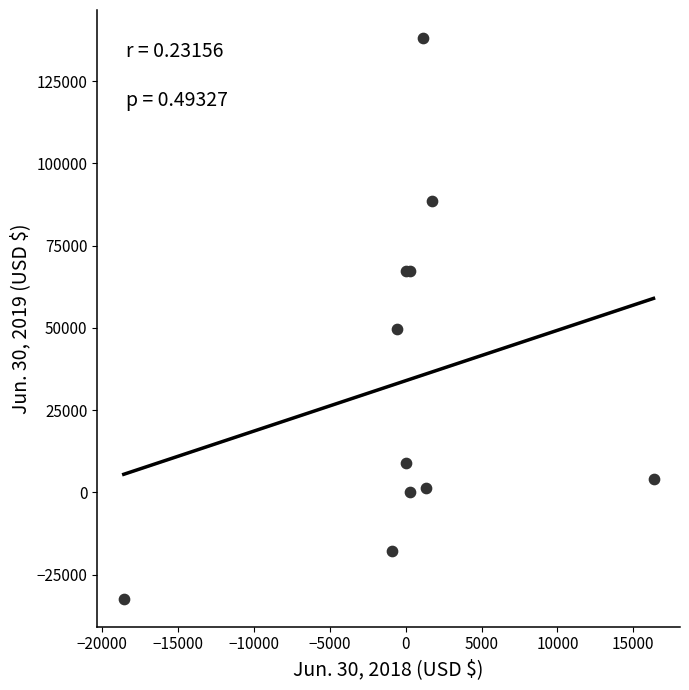

What Y value in the scatter plot is closest to 52914?

49552